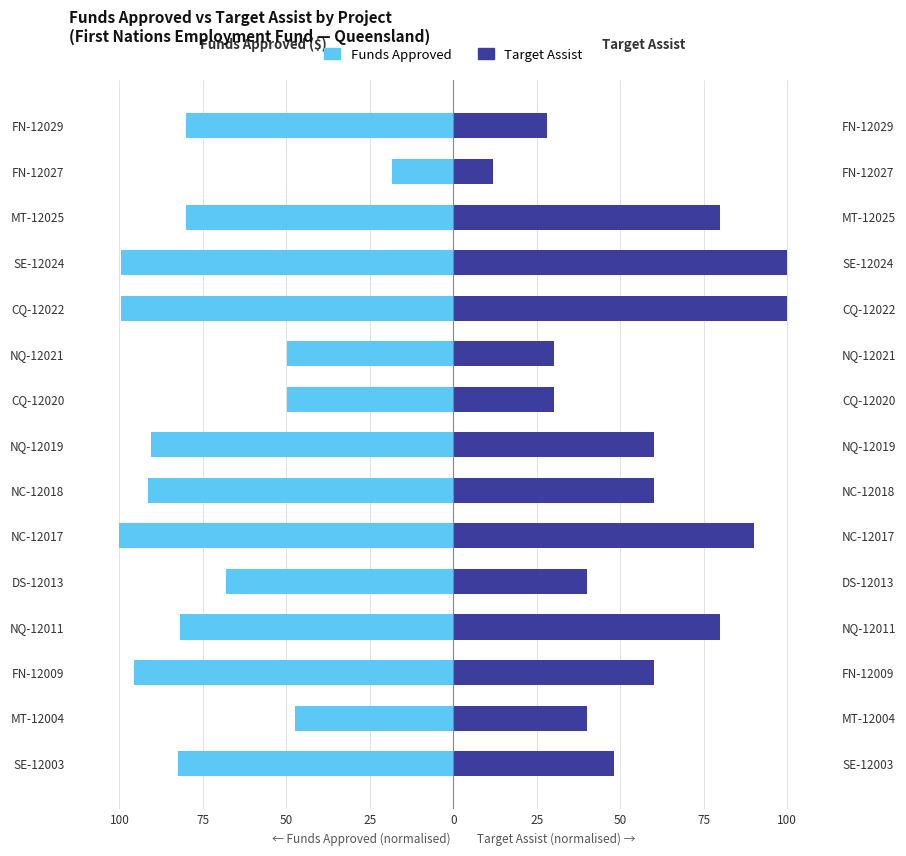

Reading left to right, what are all the values shown in this chart?

Funds Approved: -82.4	-47.4	-95.6	-82.0	-68.0	-100.0	-91.3	-90.6	-49.9	-49.9	-99.4	-99.4	-80.0	-18.3	-80.0
Target Assist: 48.0	40.0	60.0	80.0	40.0	90.0	60.0	60.0	30.0	30.0	100.0	100.0	80.0	12.0	28.0